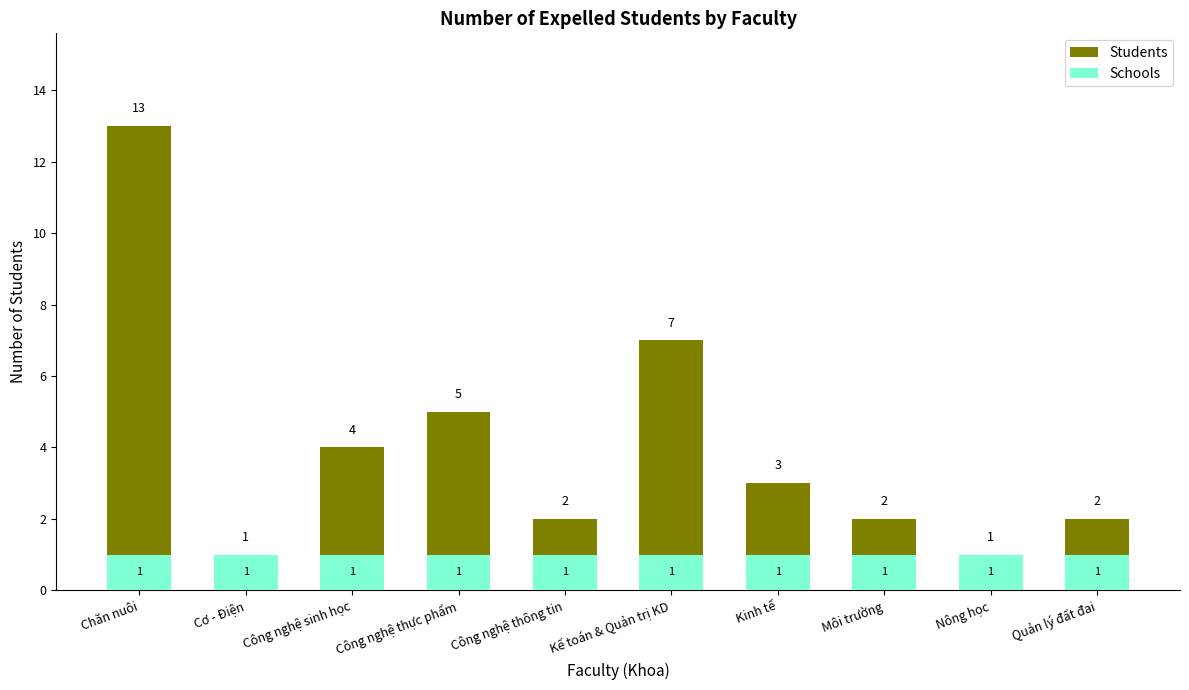

What is the label of the 2nd bar from the right?

Nông học